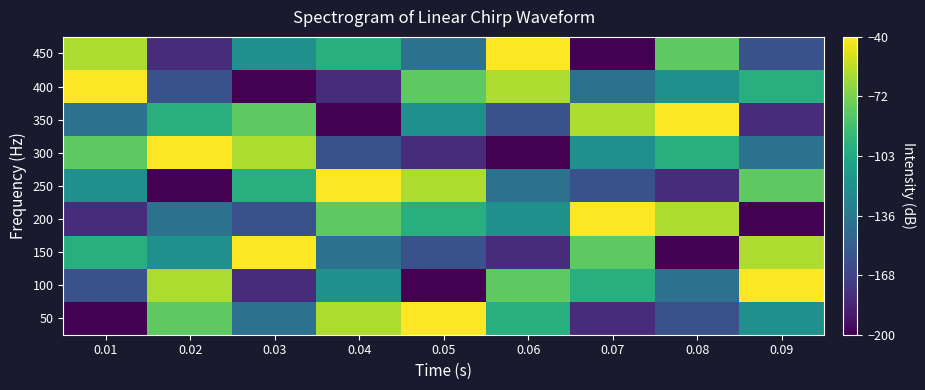

Between 0.05 and 0.06, which is larger?

0.06